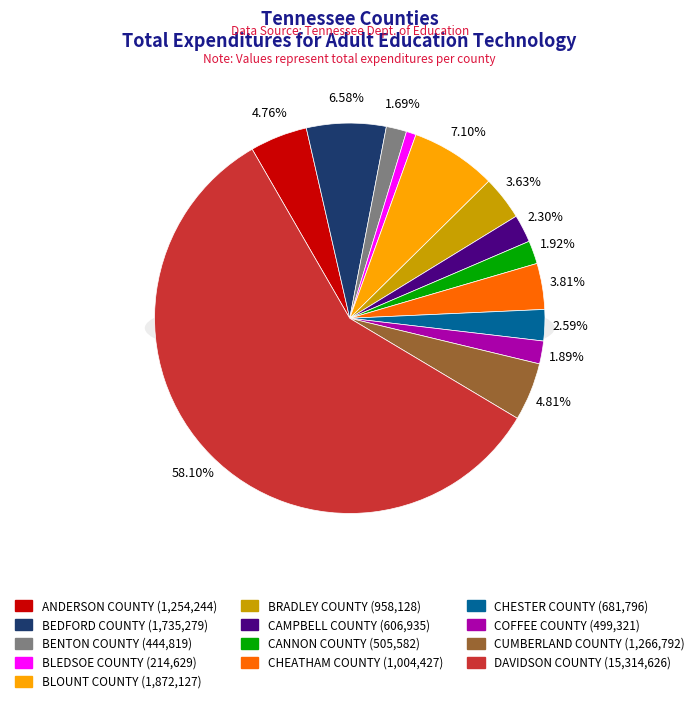

Rank the categories by value from highest to lowest.

DAVIDSON COUNTY, BLOUNT COUNTY, BEDFORD COUNTY, CUMBERLAND COUNTY, ANDERSON COUNTY, CHEATHAM COUNTY, BRADLEY COUNTY, CHESTER COUNTY, CAMPBELL COUNTY, CANNON COUNTY, COFFEE COUNTY, BENTON COUNTY, BLEDSOE COUNTY